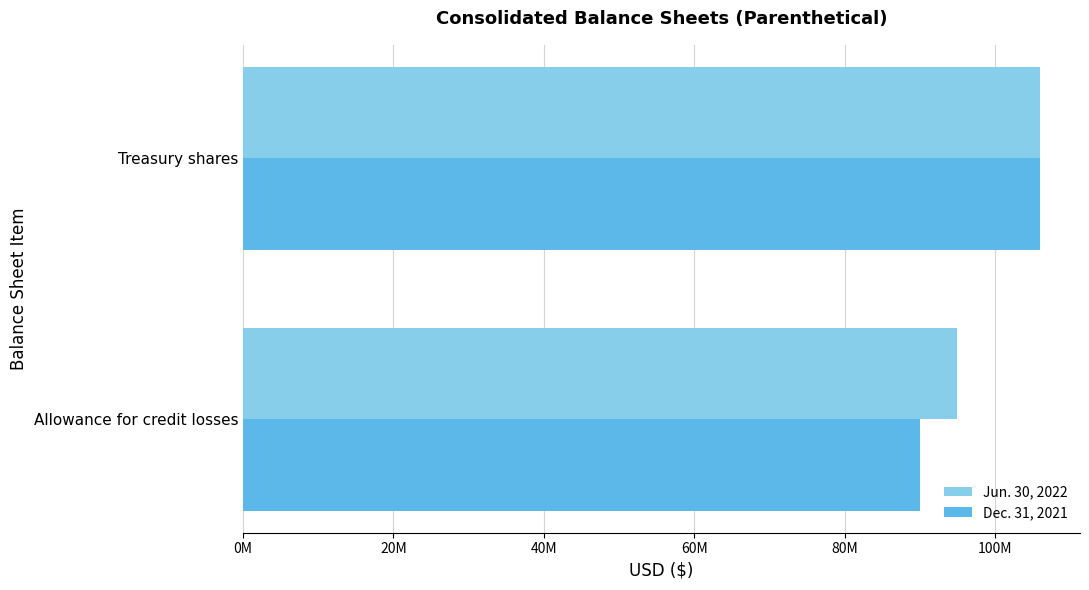

What position from the left is Treasury shares?

2